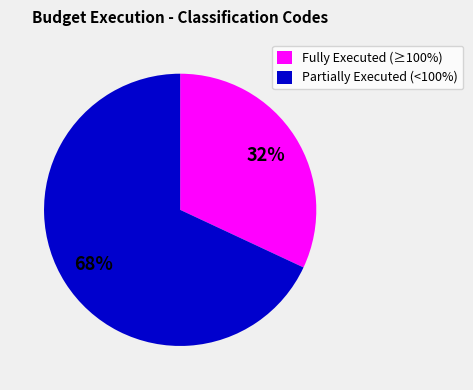

What is the smallest slice in the pie chart?

Fully Executed (≥100%)